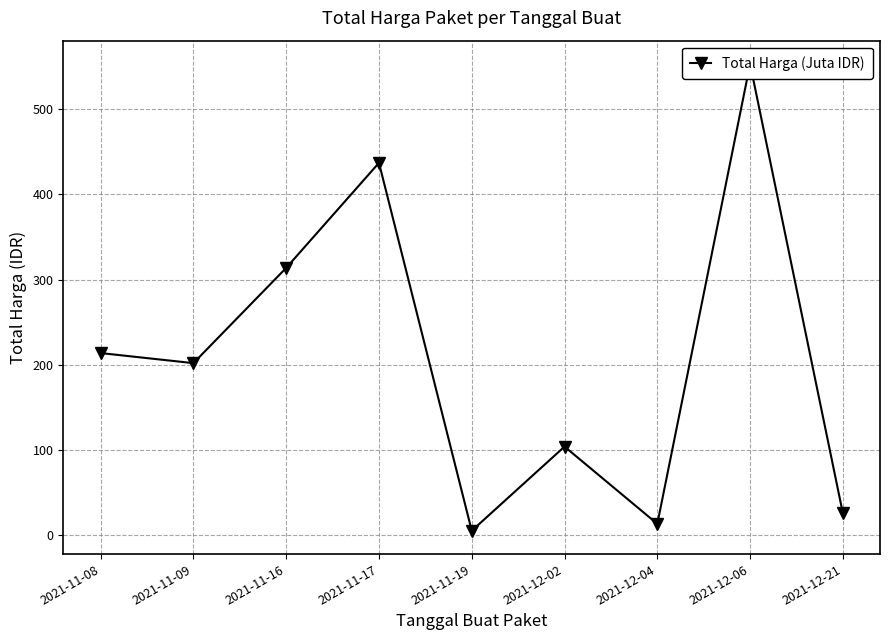

What is the difference between the second highest and second lowest values?

423.7